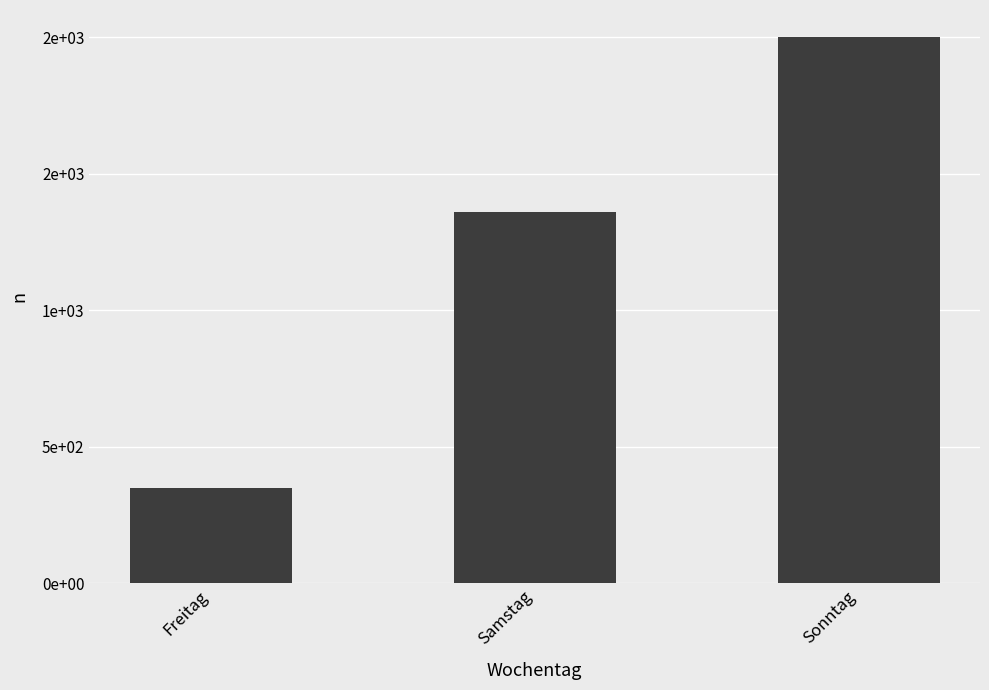

Does the chart contain any negative values?

No